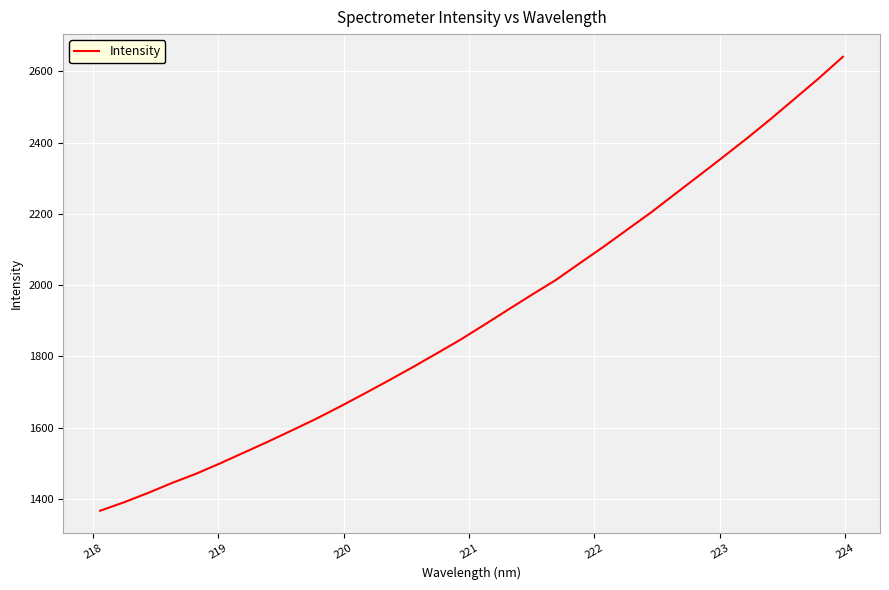

What is the maximum value shown in the chart?

2640.8